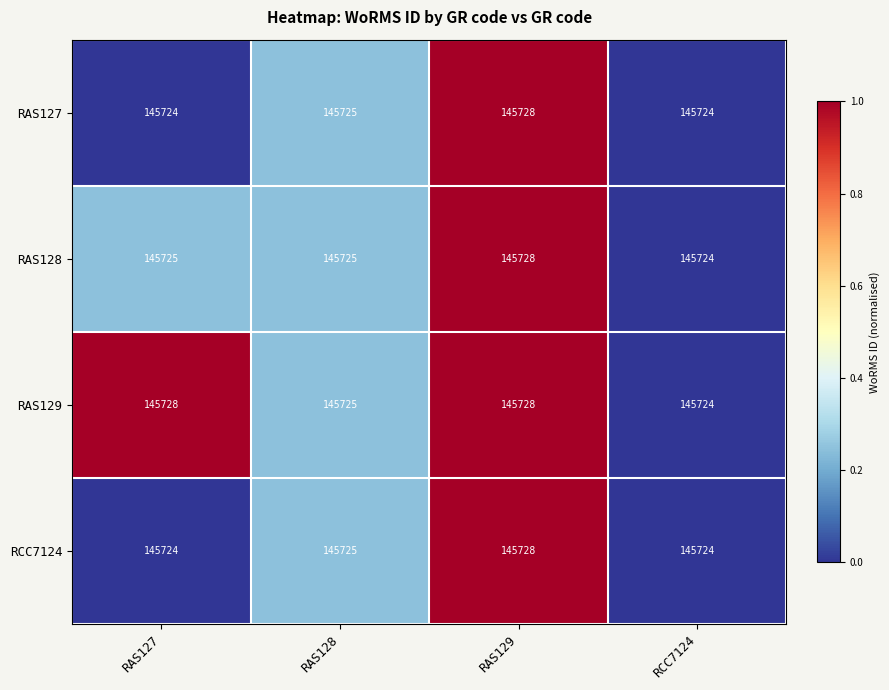

Count the number of data series in this chart.

4